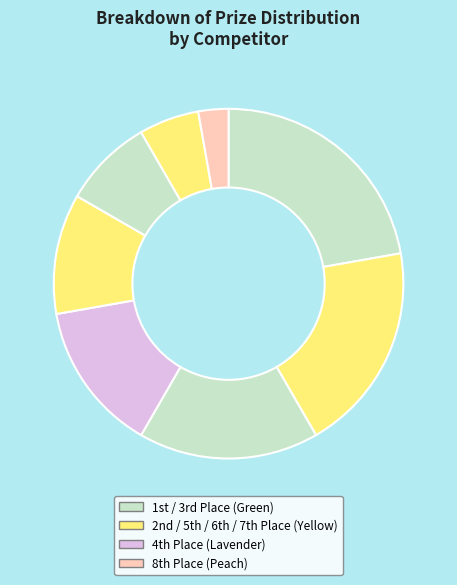

How many slices are in this pie chart?

8